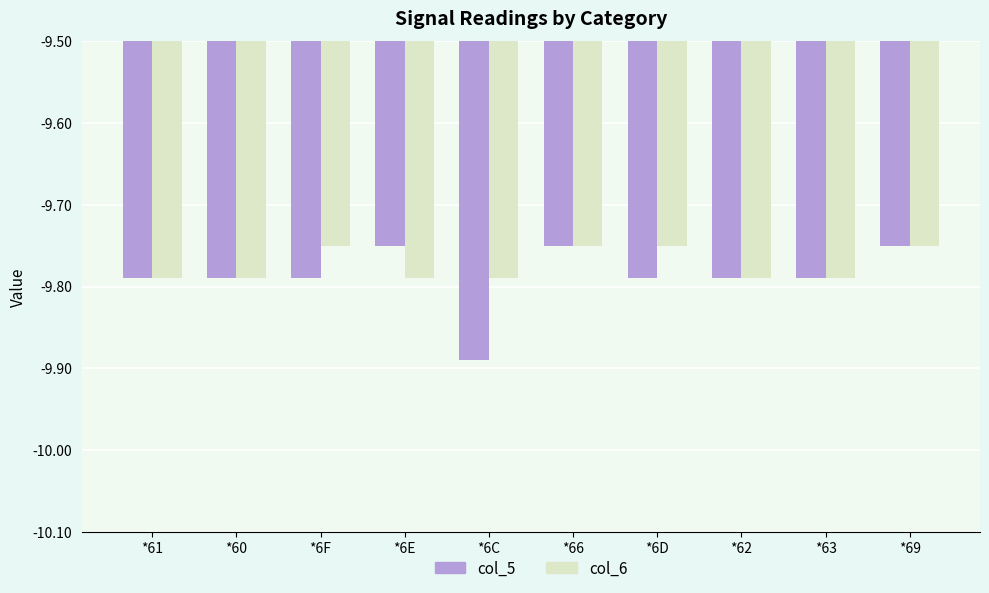

Does the chart contain stacked bars?

No